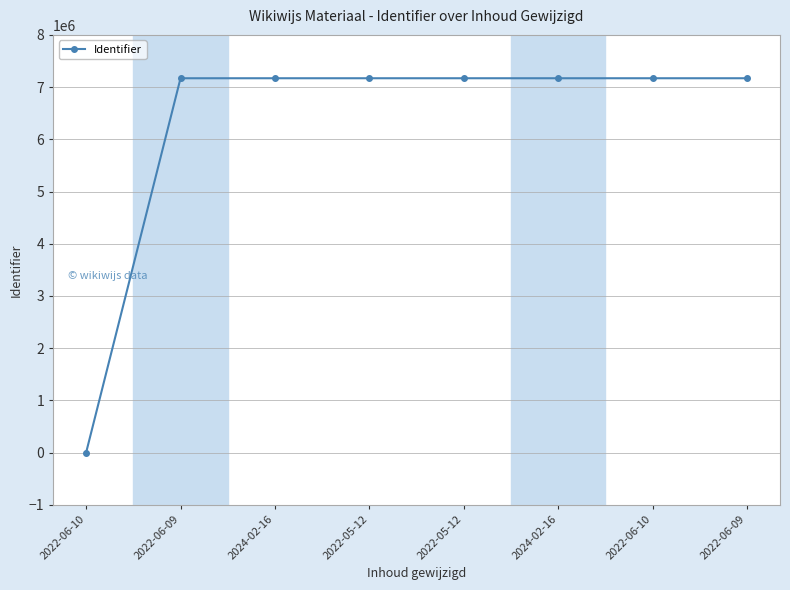

The value at 2022-06-10 is -4539859. True or false?

False